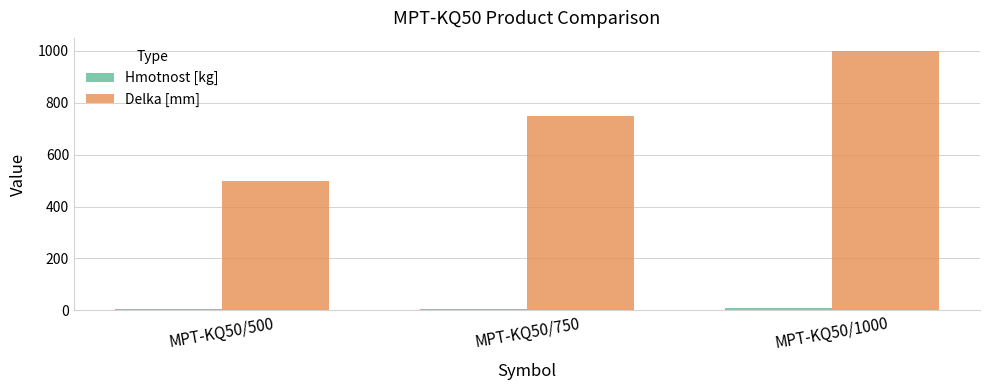

True or false: Delka [mm] has a value of 500.5 at MPT-KQ50/750.

False